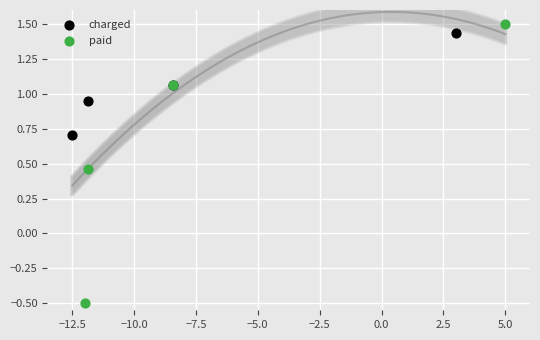

What are all the series names shown in the legend?

charged, paid